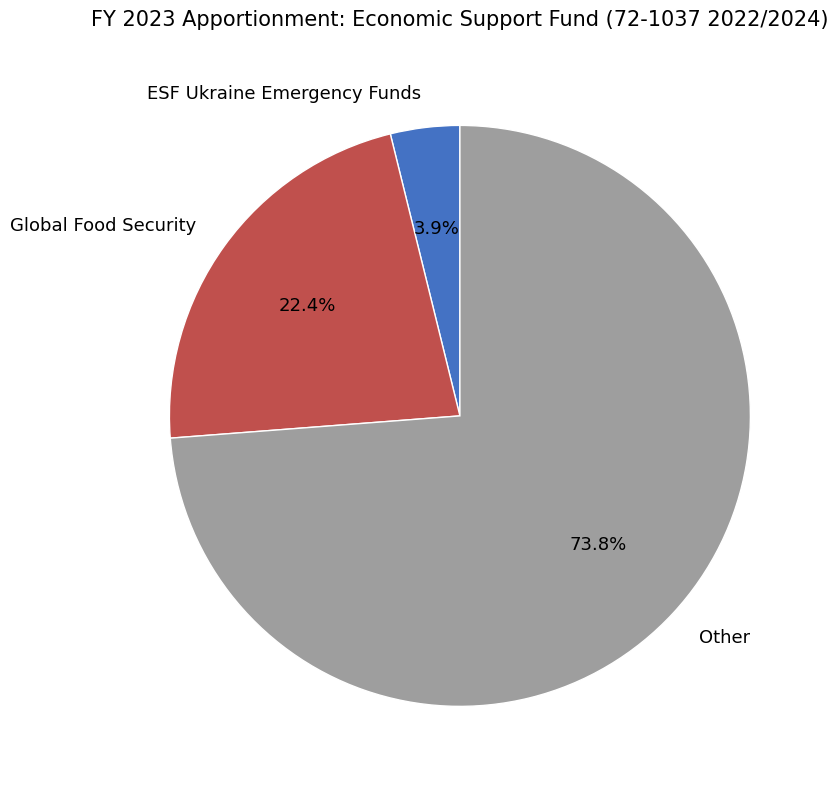

To the nearest percent, what is the difference between the largest and smallest slice percentages?

70%